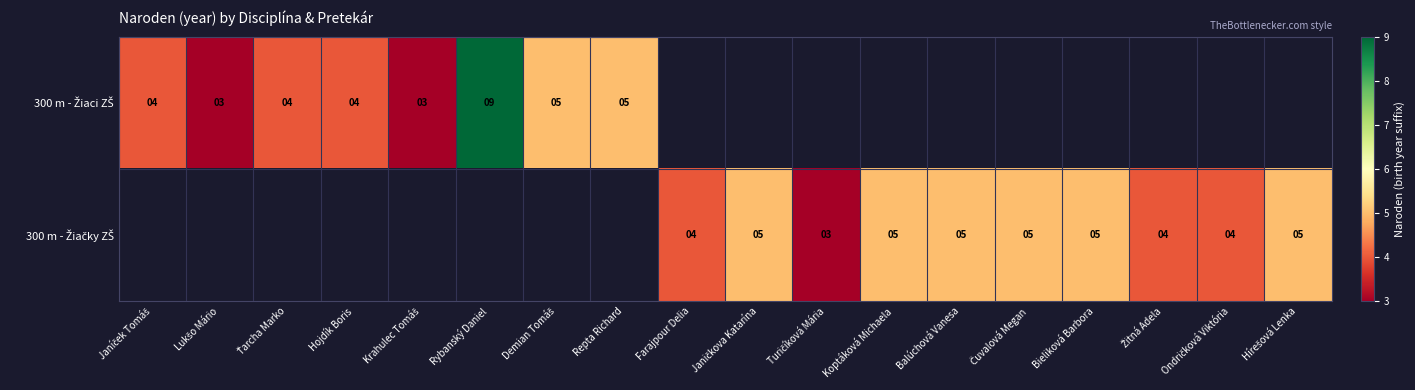

Which label corresponds to the largest value in the chart?

Rybanský Daniel